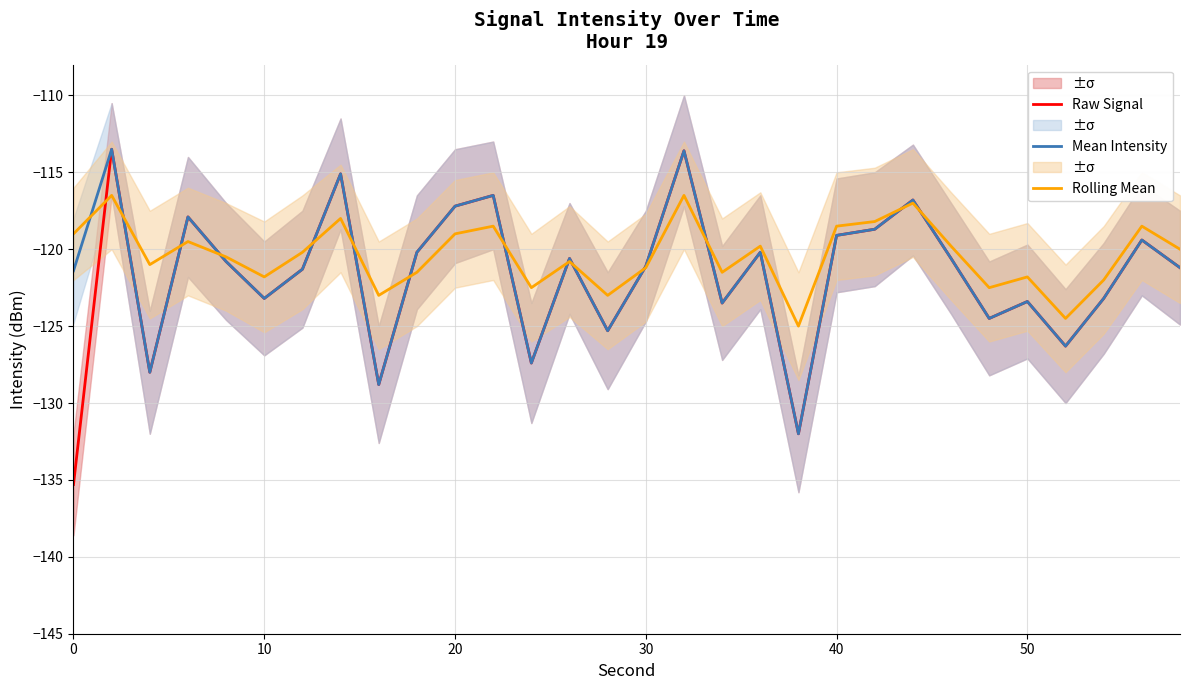

The value of Rolling Mean at 50 is -55.6. True or false?

False